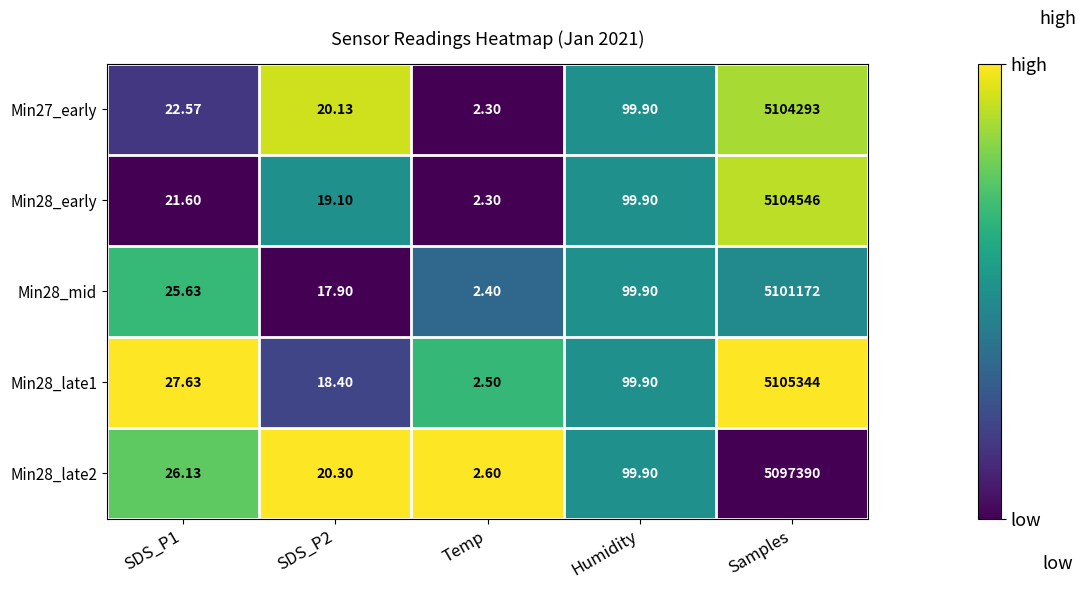

Rank the series by their maximum value, from lowest to highest.

Min28_late2, Min28_mid, Min27_early, Min28_early, Min28_late1